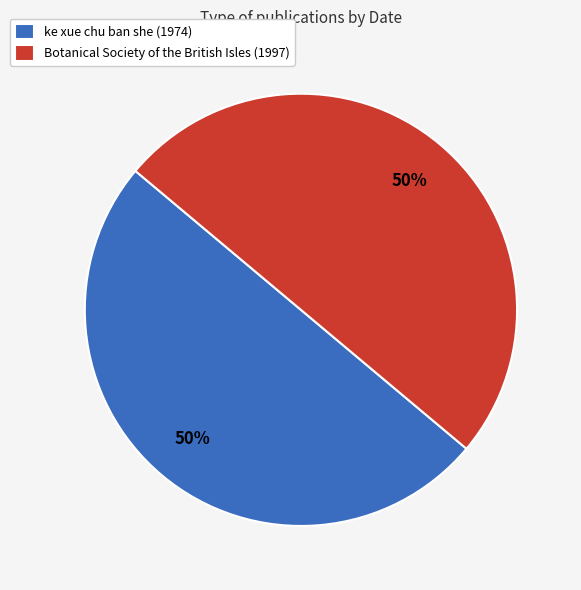

Is it true that ke xue chu ban she (1974) is 60% of the pie?

False